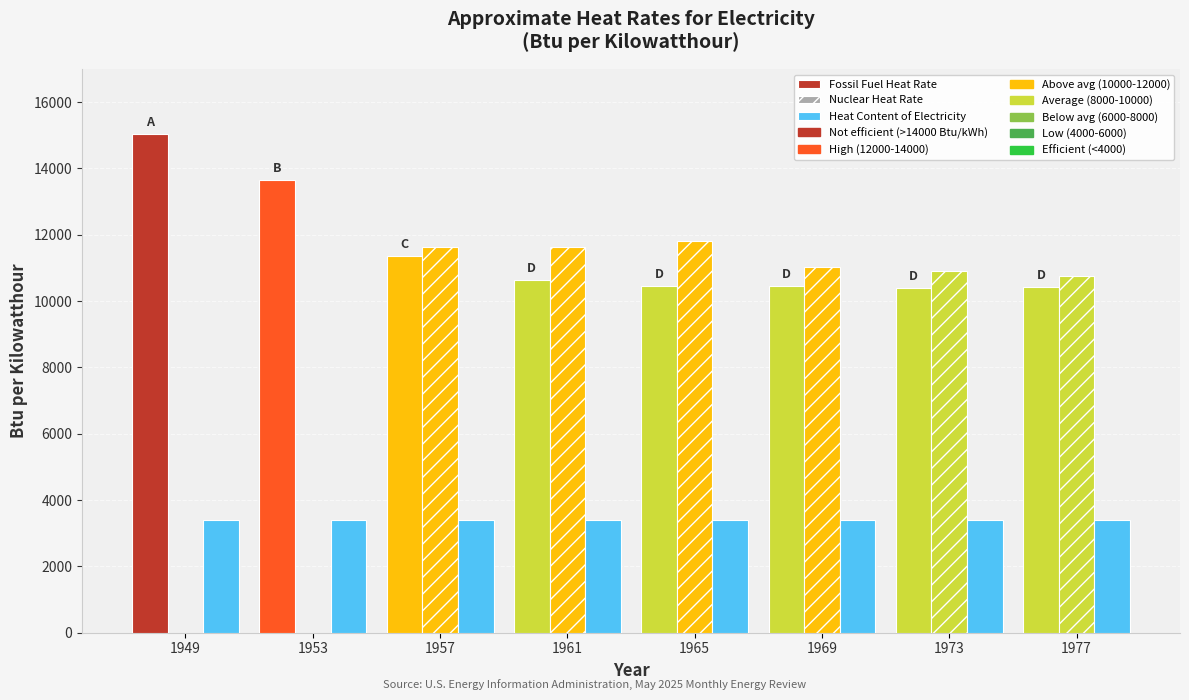

Is it true that Fossil Fuel Heat Rate equals 15184 at 1965?

False